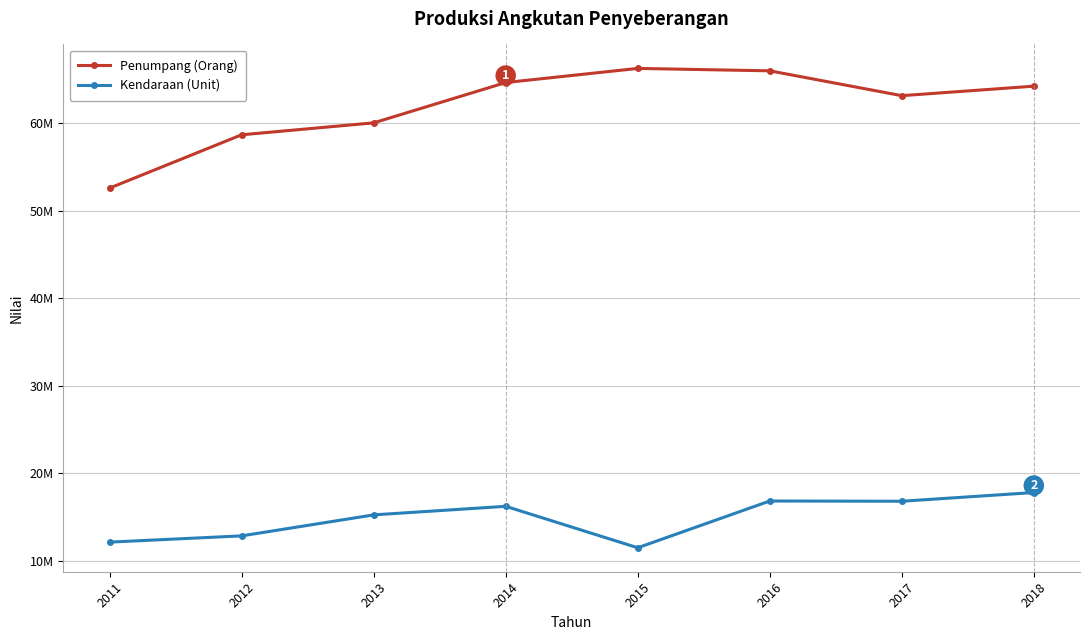

Is this an area chart (filled region under the line)?

No